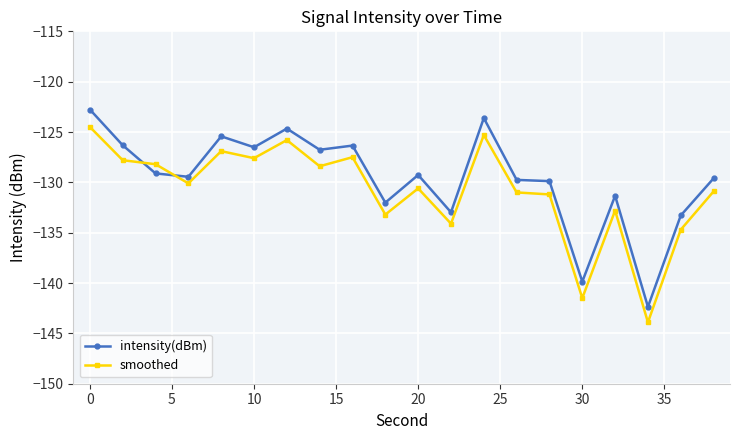

List the series in order of their peak value, lowest first.

smoothed, intensity(dBm)